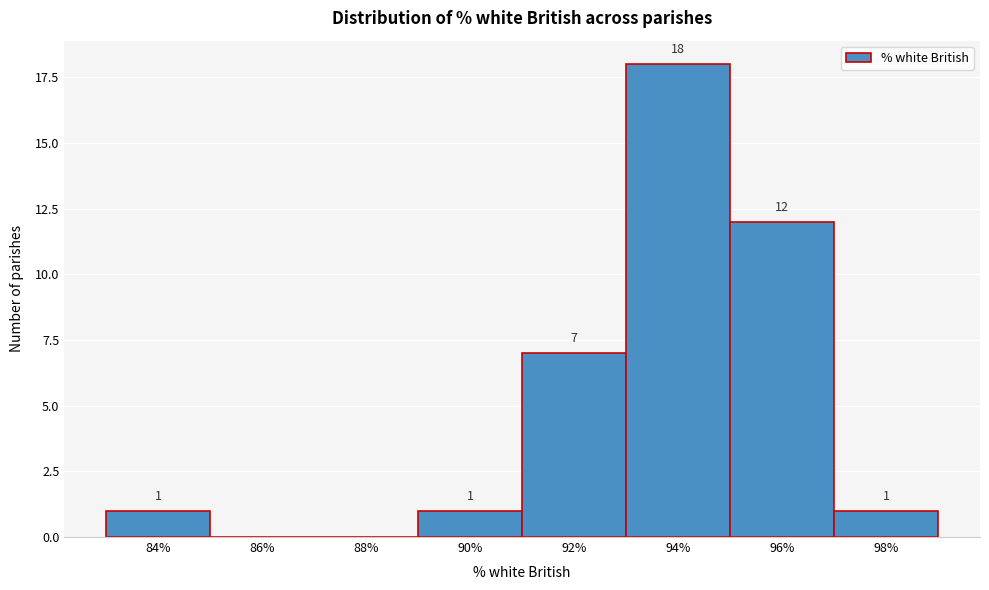

Reading left to right, extract all data points from this chart.

84%=1	86%=0	88%=0	90%=1	92%=7	94%=18	96%=12	98%=1